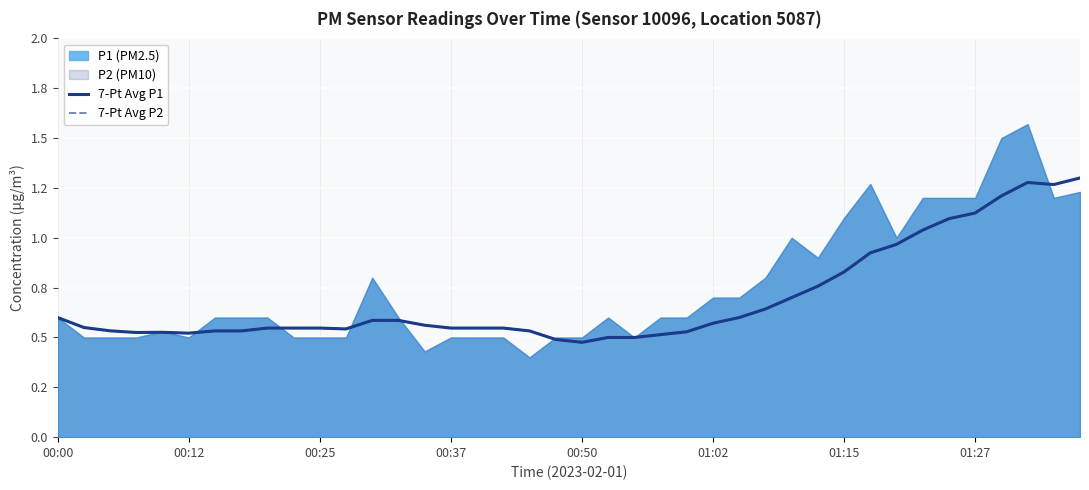

True or false: 7-Pt Avg P1 and 7-Pt Avg P2 cross at least once.

False